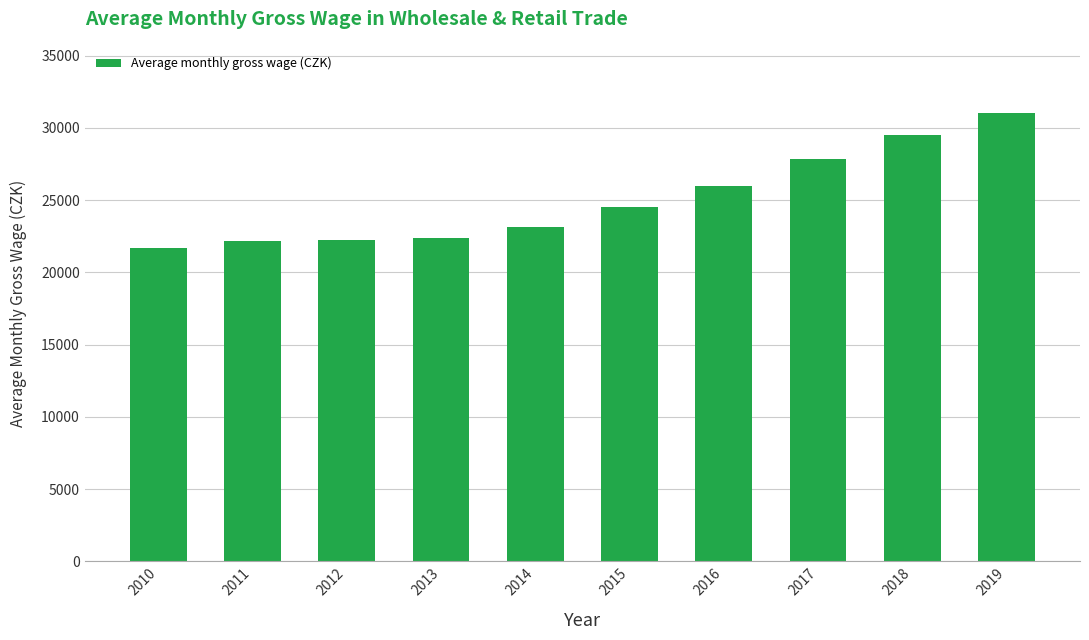

The value at 2015 is 24519. True or false?

True